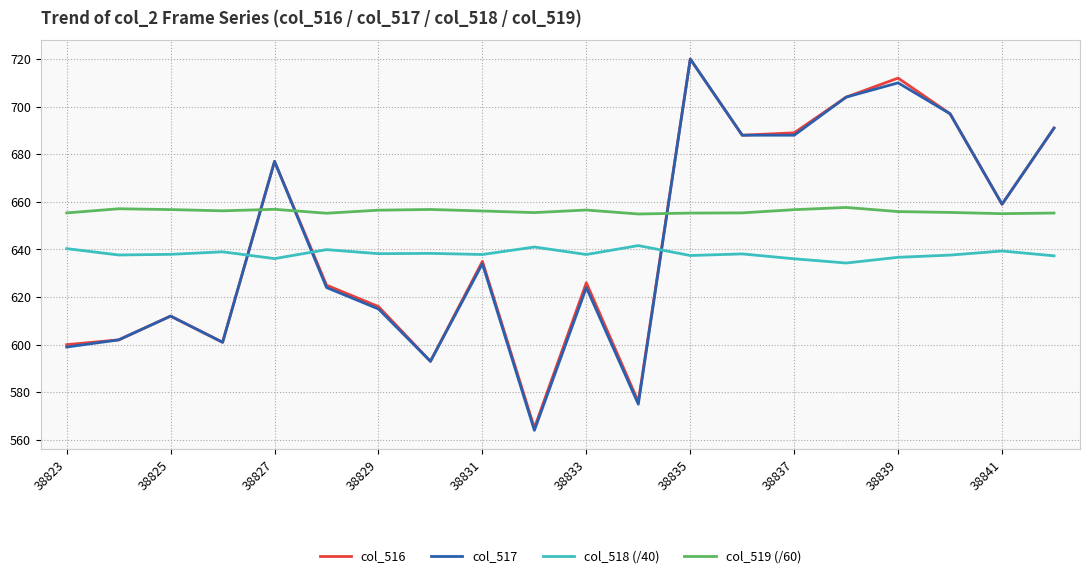

Which series has the largest total across all categories?

col_519 (/60)